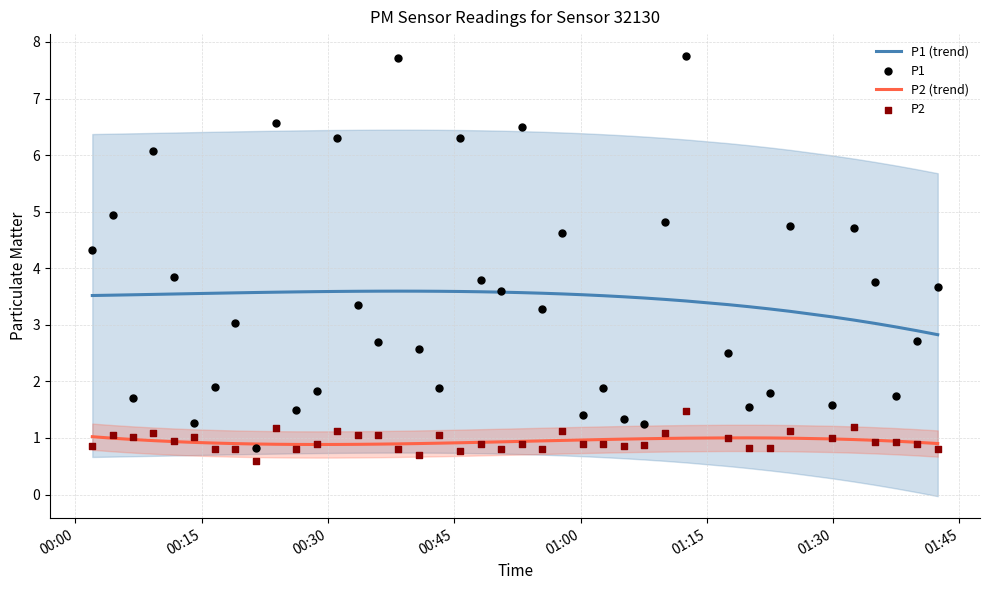

True or false: P2 (trend) and P1 (trend) cross at least once.

False